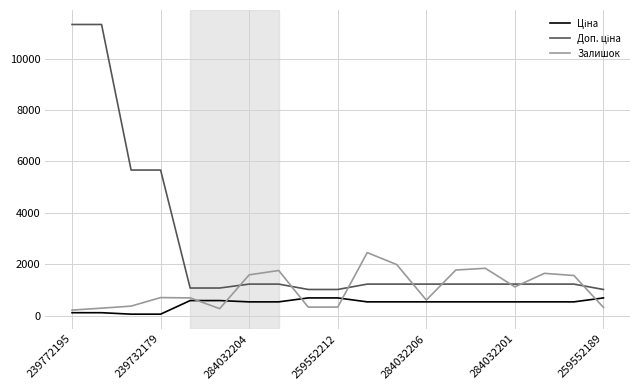

What is the highest value of the Залишок series?

2453.0